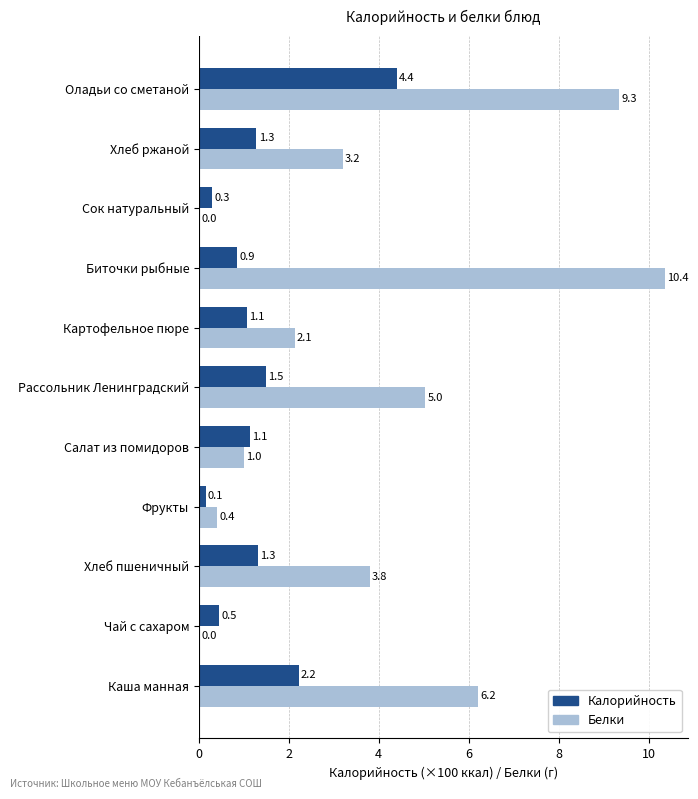

At which category is the sum across all series the highest?

Оладьи со сметаной